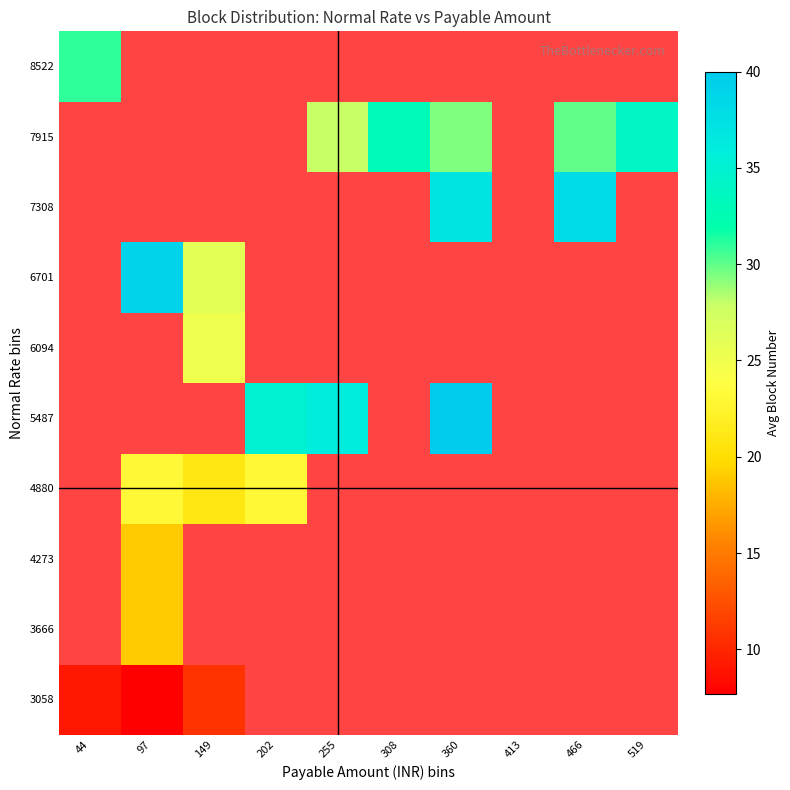

Is it true that 6701 equals 39.0 at 97?

True